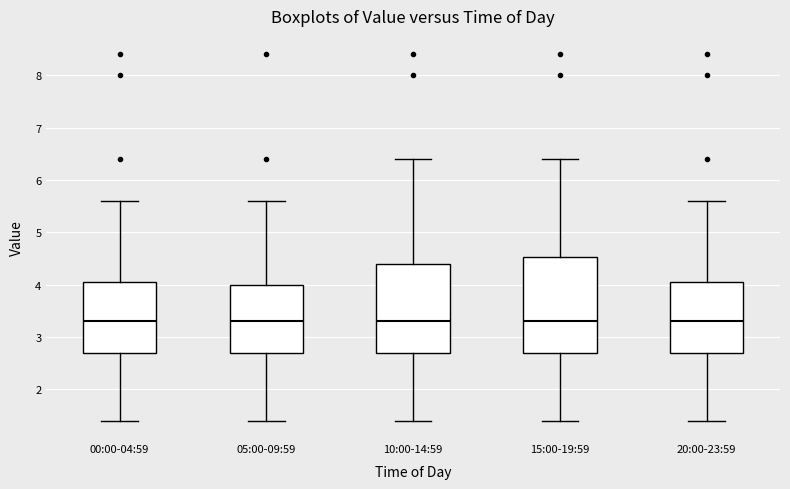

Where does the median line of the box for 10:00-14:59 sit on the y-axis? The values are not printed on the chart, so give them approximately, as read against the axis.

3.3